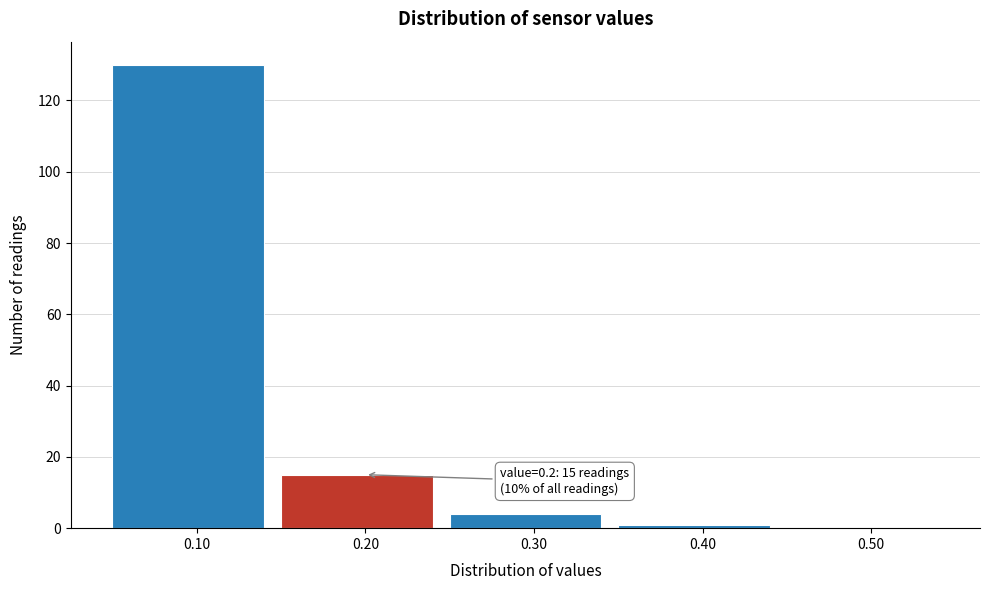

Which range on the x-axis has the tallest bar?

0.05 to 0.15